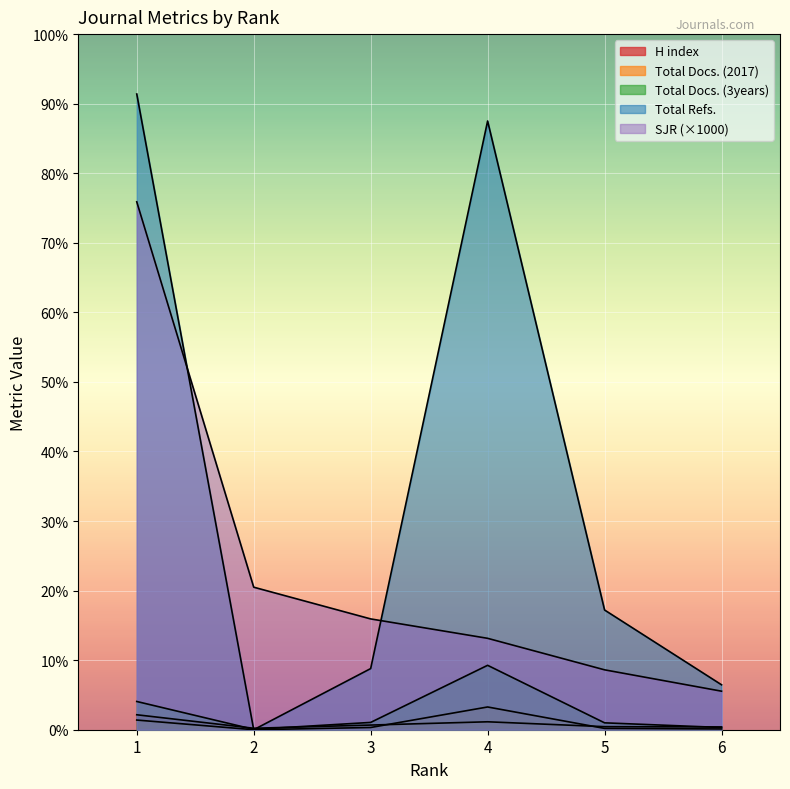

At which category does the chart reach its minimum across all series?

2